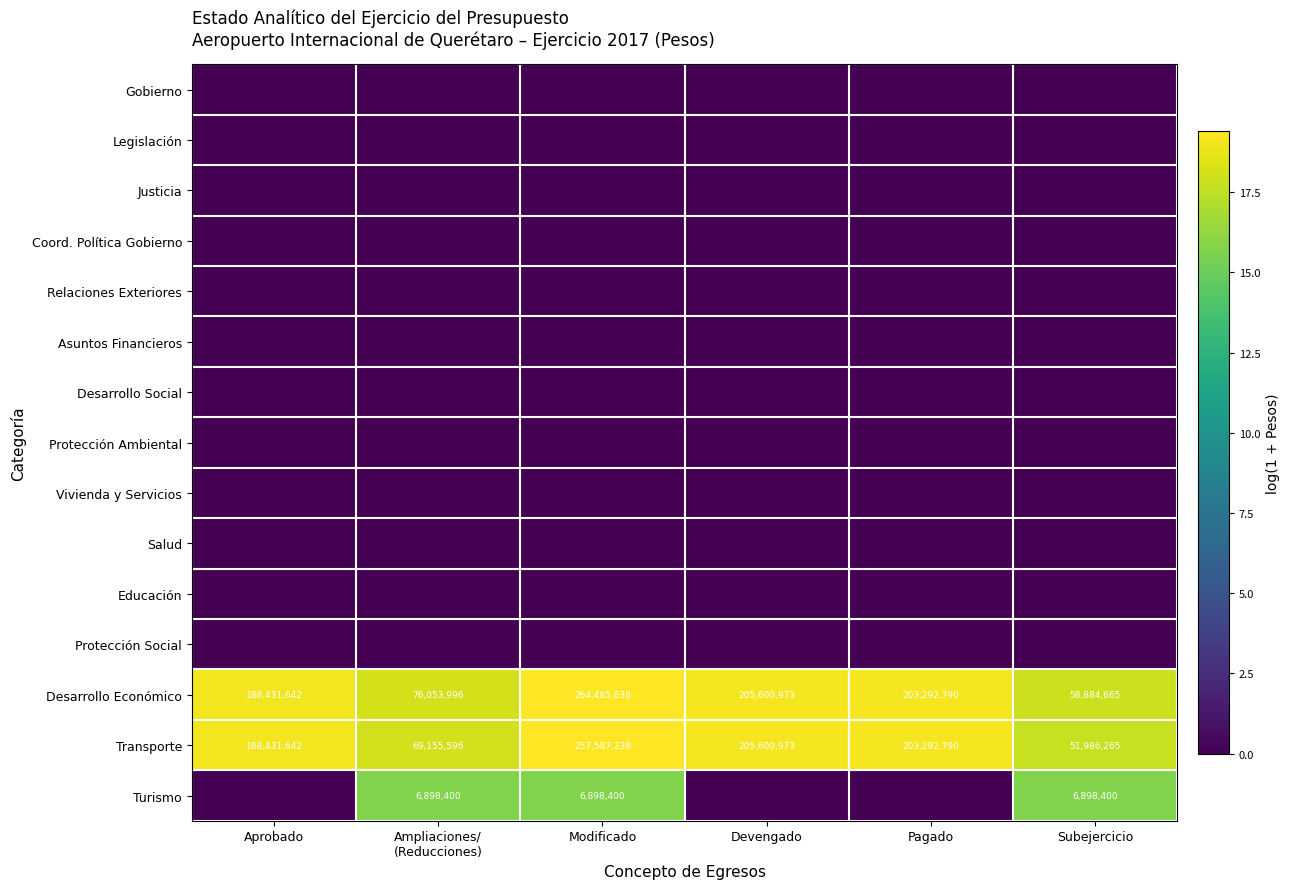

What is the spread (max minus min) of values at Ampliaciones/
(Reducciones)?

18.1